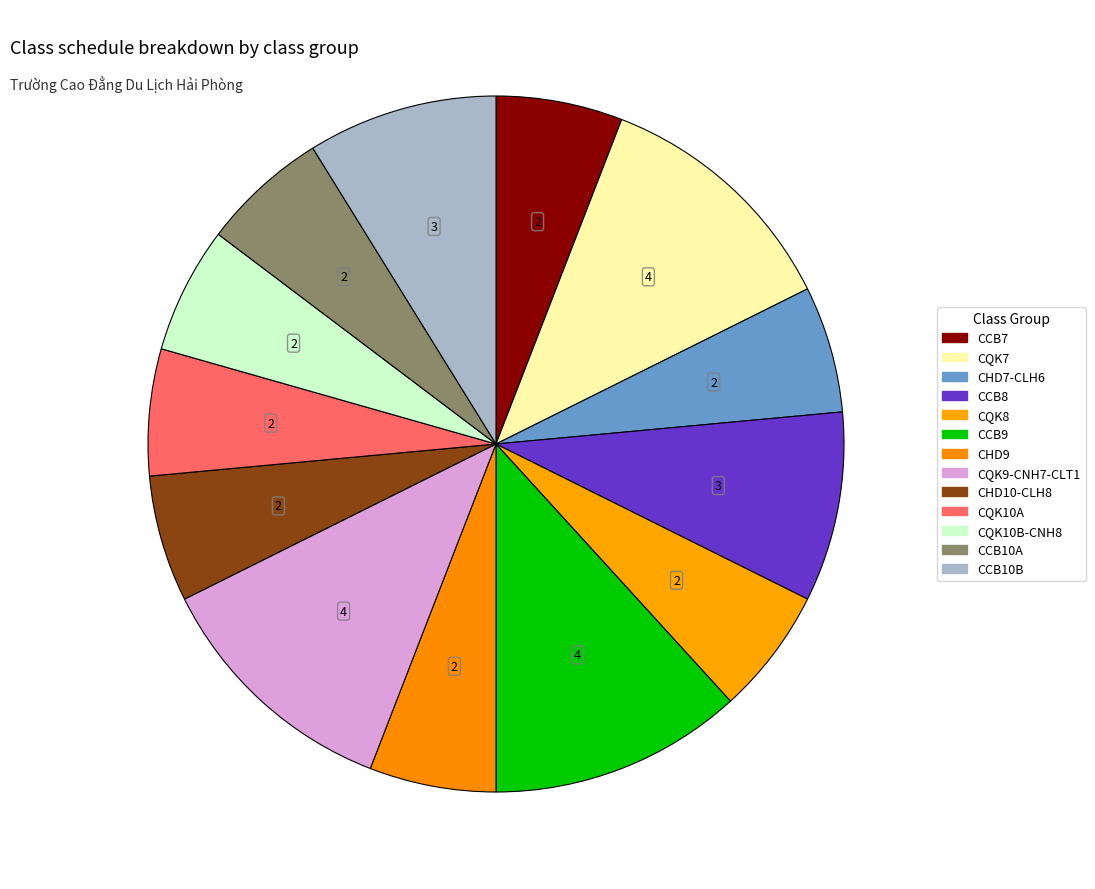

To the nearest percent, what percentage of the pie is CCB10B?

9%